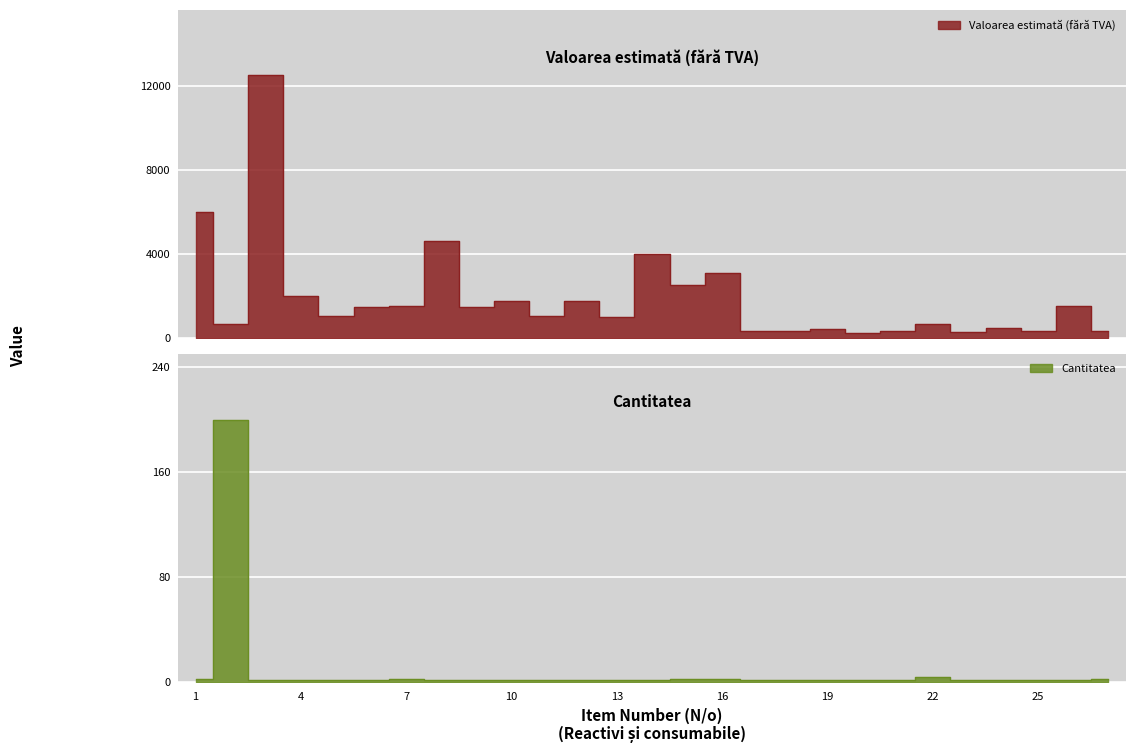

True or false: Cantitatea and Valoarea estimată (fără TVA) intersect in this chart.

False